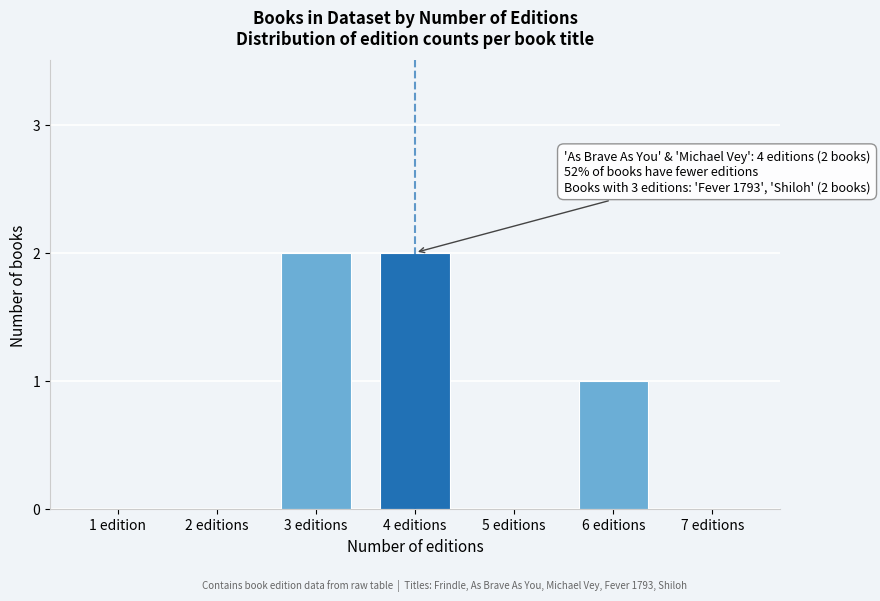

Reading left to right, what are all the values shown in this chart?

1 edition=0	2 editions=0	3 editions=2	4 editions=2	5 editions=0	6 editions=1	7 editions=0